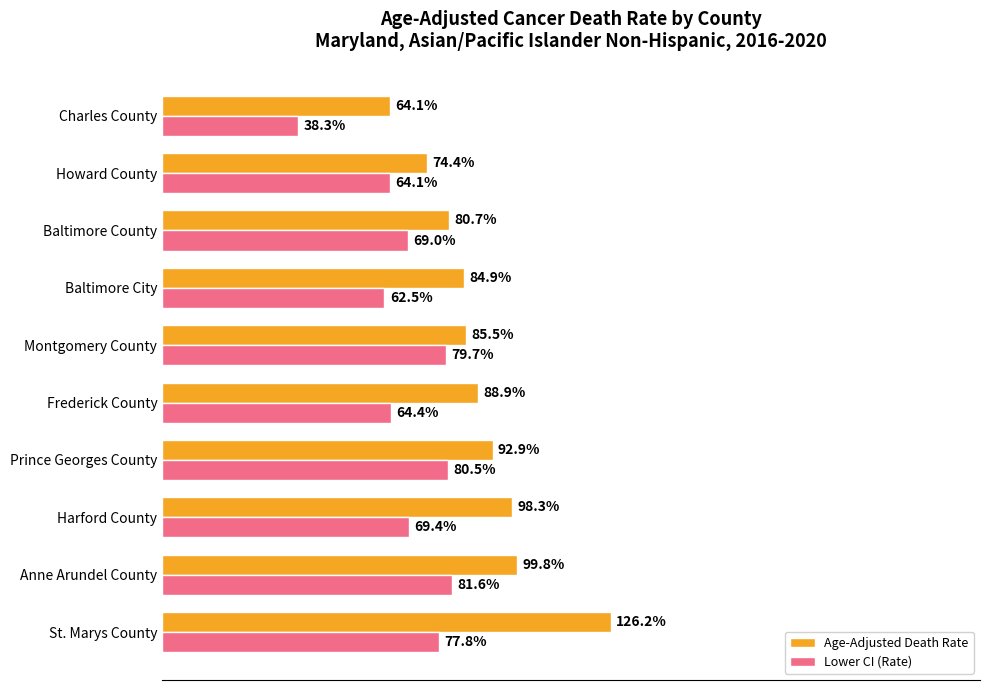

Which category has the lowest value in the Age-Adjusted Death Rate series?

Charles County